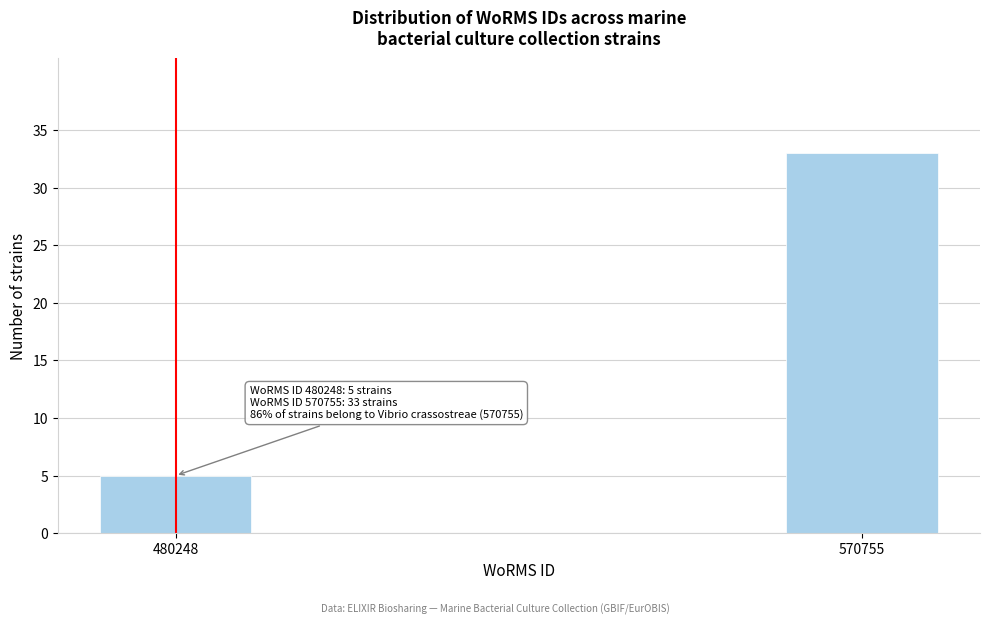

Reading left to right, what are all the values shown in this chart?

5	33